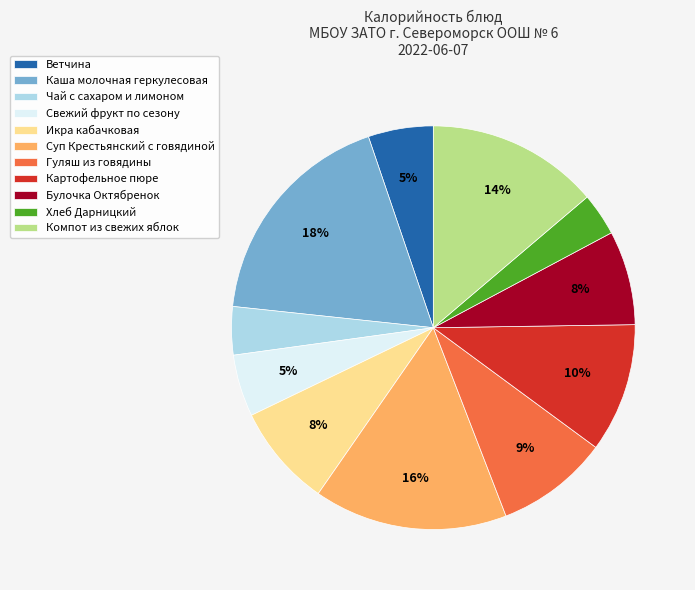

To the nearest percent, what is the difference between the Чай с сахаром и лимоном and Гуляш из говядины slice percentages?

5%